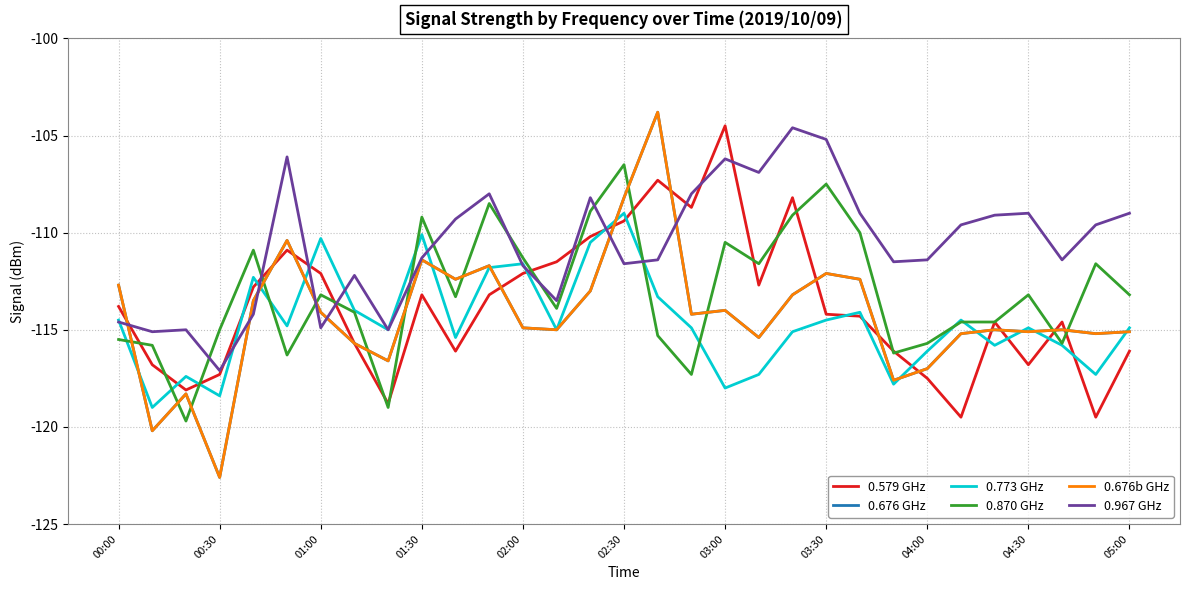

Which series ends up on top after the final intersection of 0.967 GHz and 0.870 GHz?

0.967 GHz